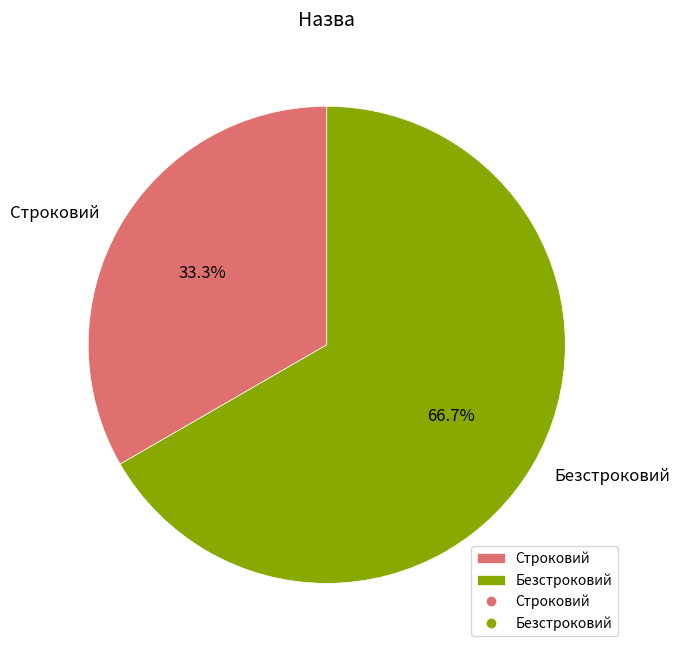

To the nearest percent, what is the difference between the largest and smallest slice percentages?

33%